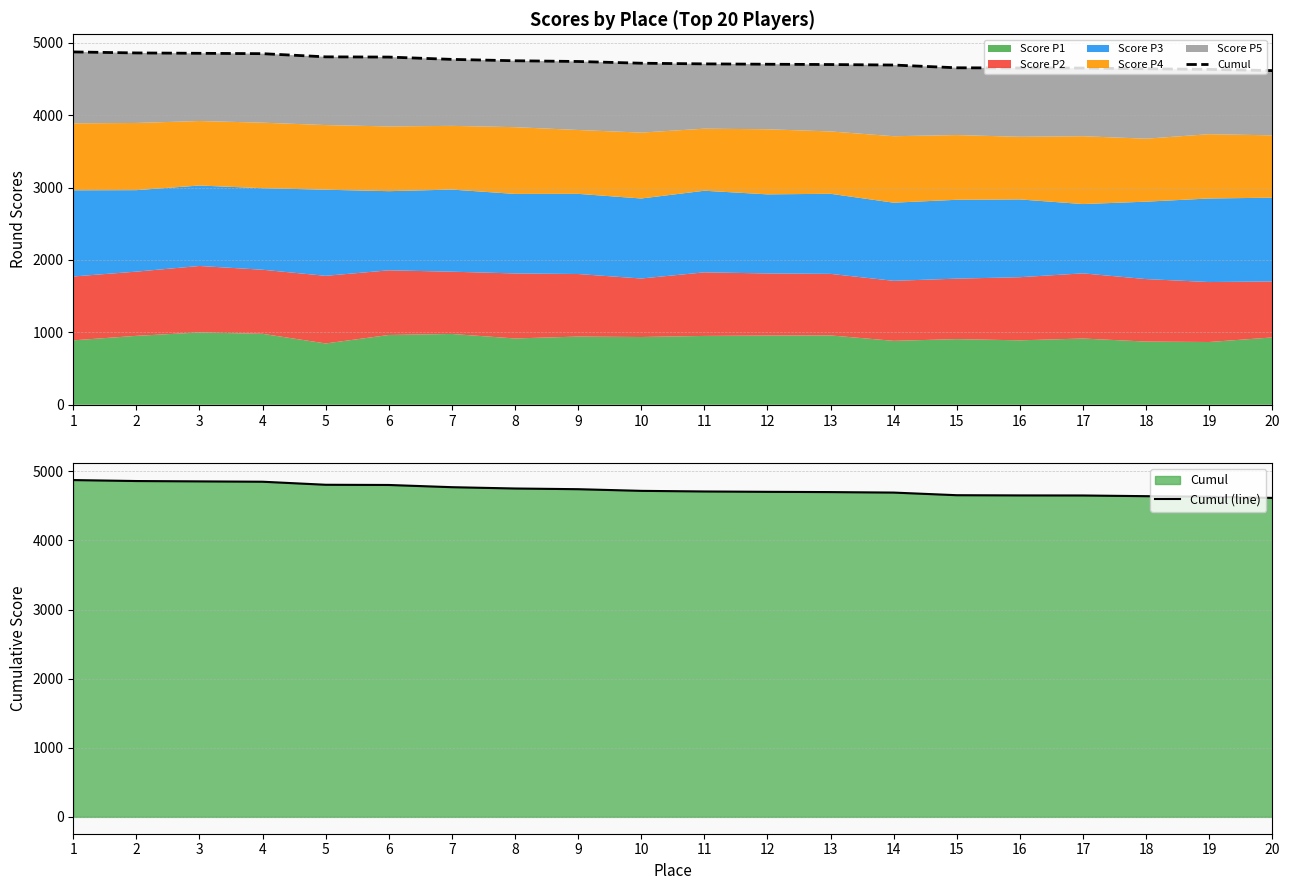

The value of Cumul at 18 is 1520. True or false?

False